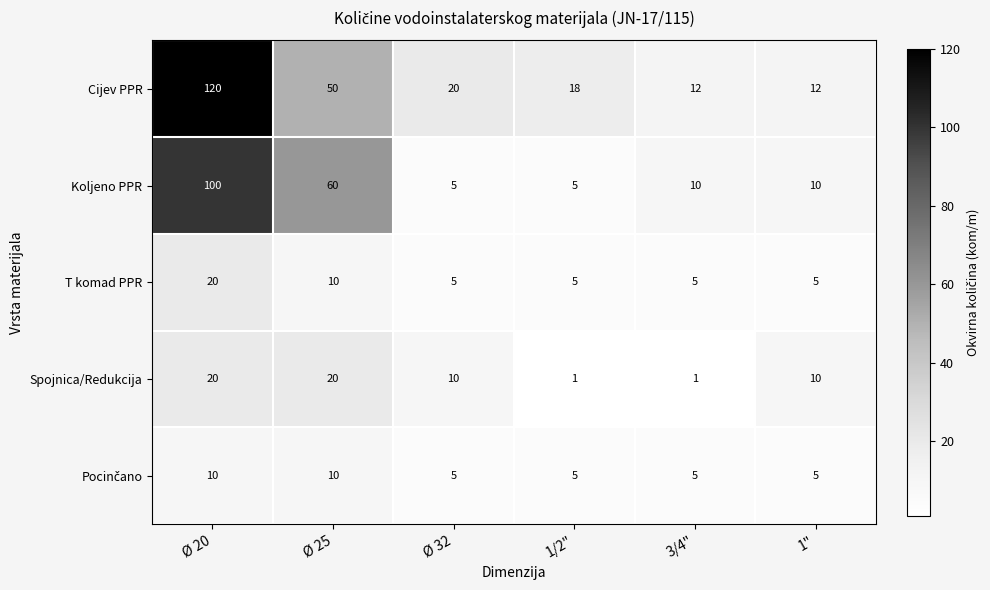

Which series changed the most between Ø 20 and 3/4"?

Cijev PPR